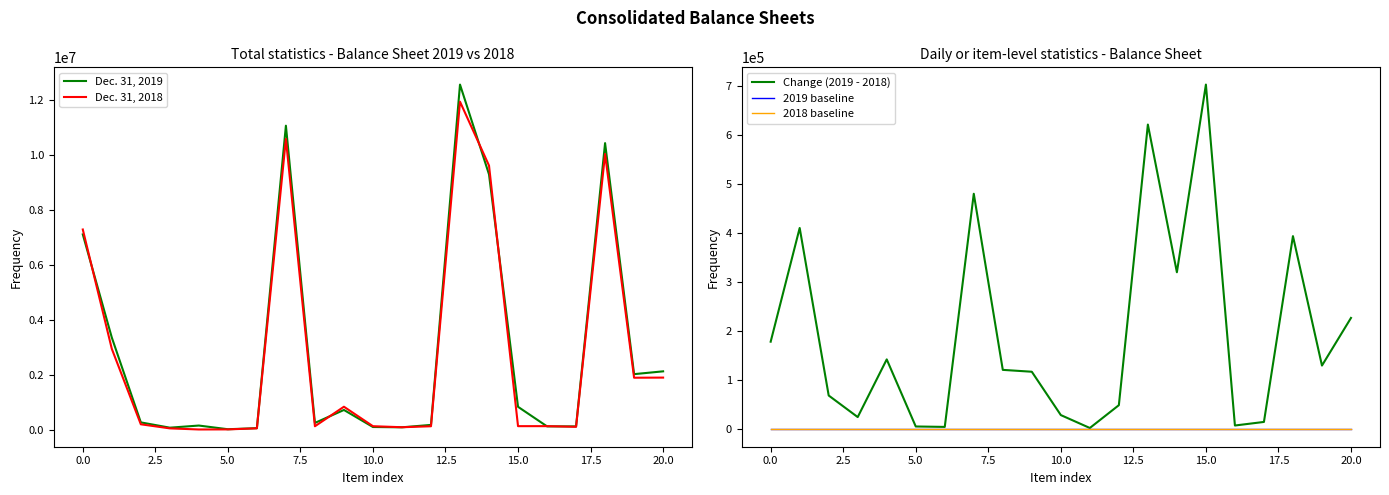

Is it true that Dec. 31, 2018 equals 7285254 at 0.0?

True